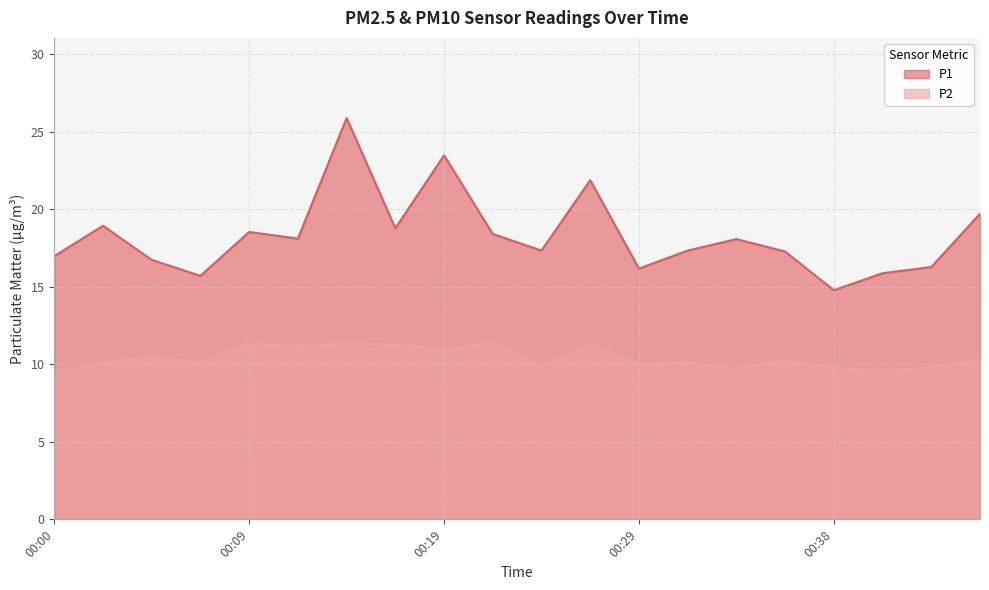

List the labels in order of P1 value, largest first.

00:14, 00:19, 00:26, 00:46, 00:02, 00:17, 00:09, 00:21, 00:12, 00:34, 00:24, 00:31, 00:36, 00:00, 00:04, 00:43, 00:29, 00:41, 00:07, 00:38